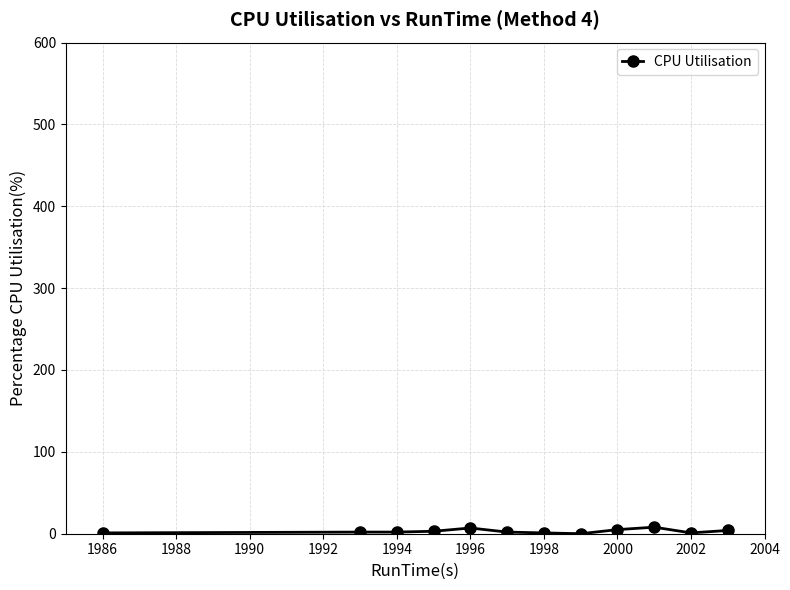

What is the difference between the maximum and second lowest values?

7